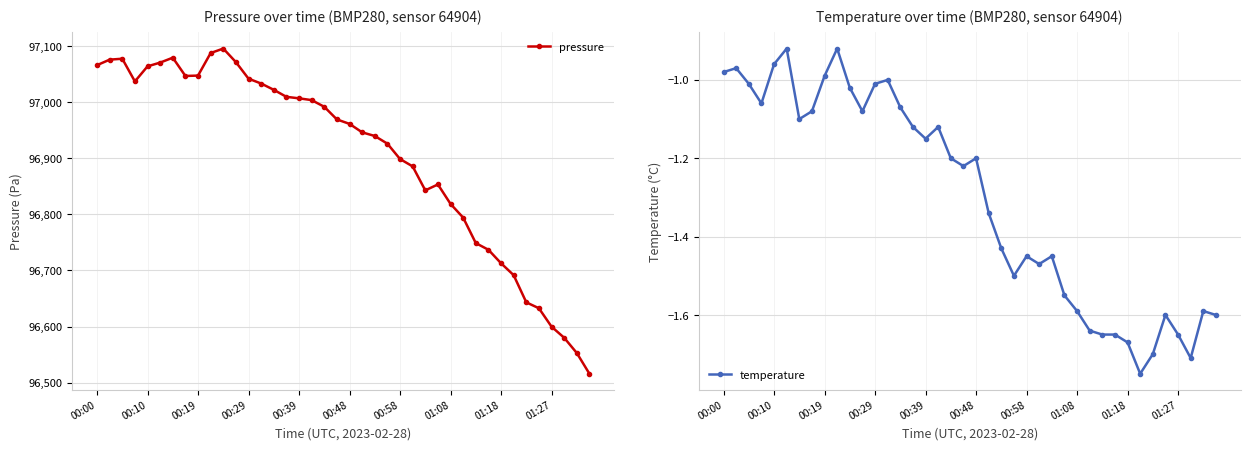

What is the minimum value shown in the chart?

-1.8